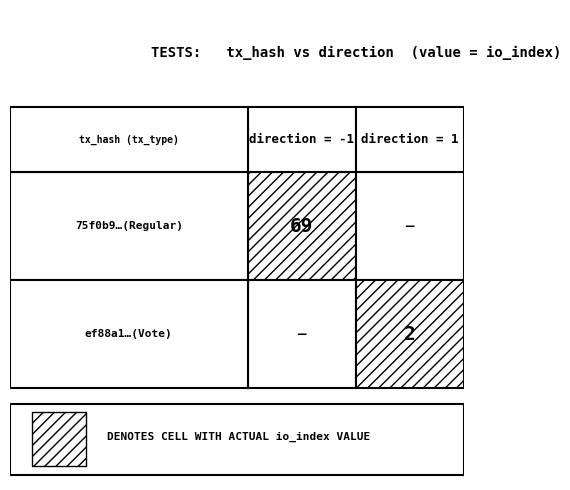

Is it true that ef88a1e9428921a93184f0a88371ae3128a2f0f… equals 1 at direction?

True